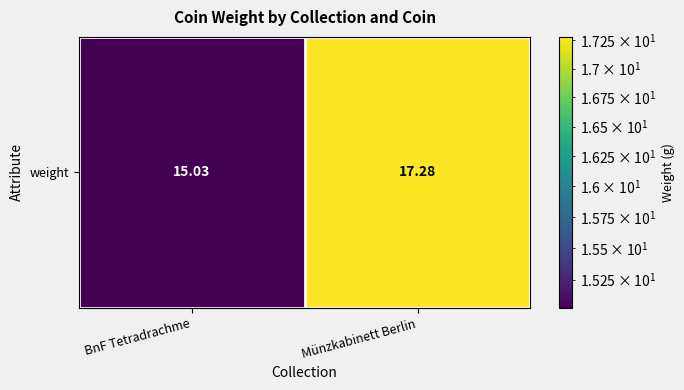

Which category has the highest value across all series?

Münzkabinett Berlin